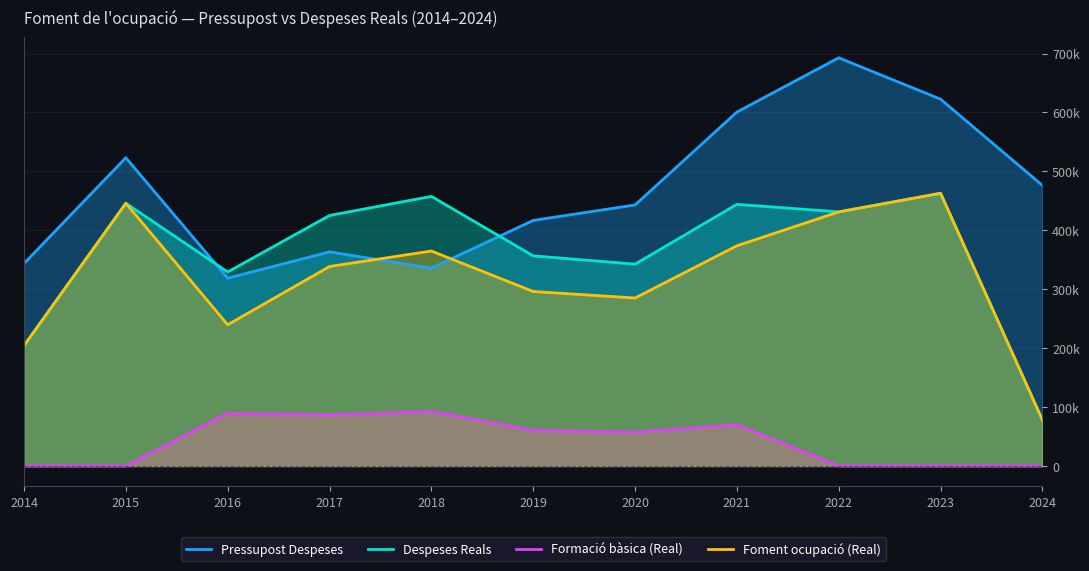

True or false: Despeses Reals and Foment ocupació (Real) cross at least once.

False